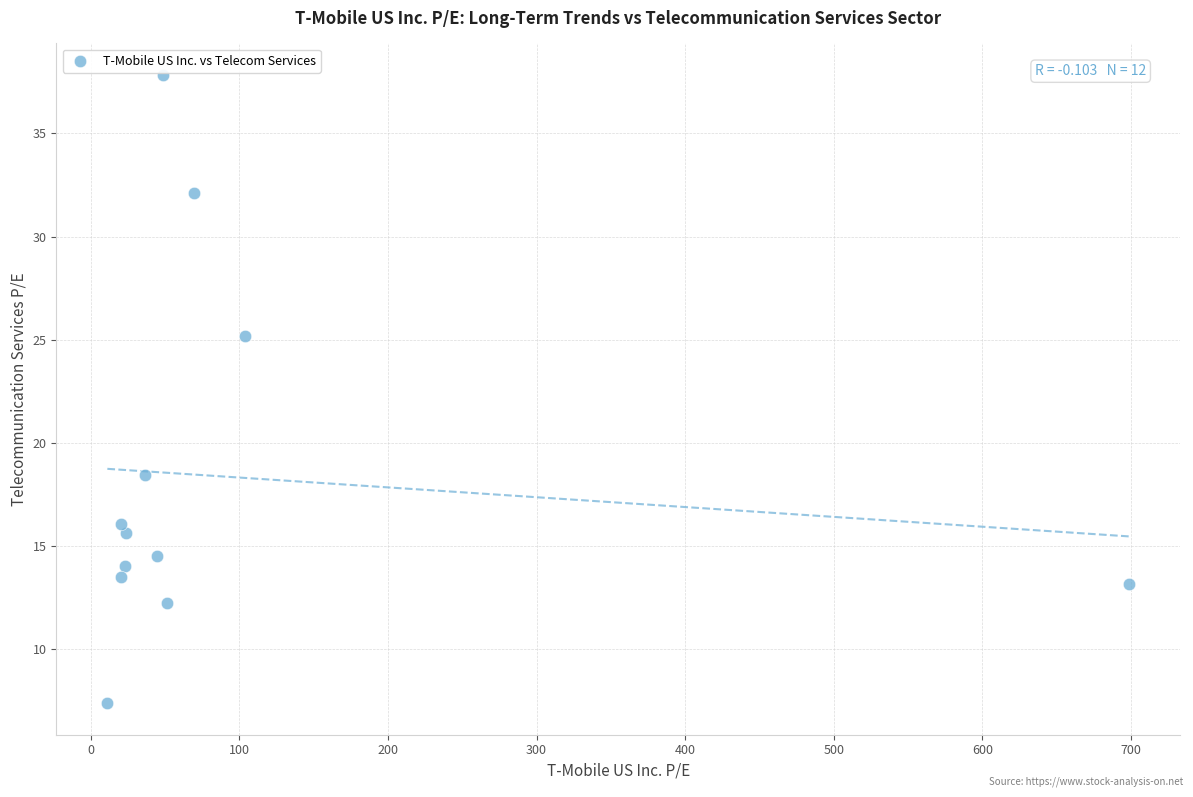

What Y value in the scatter plot is closest to 22?

25.2